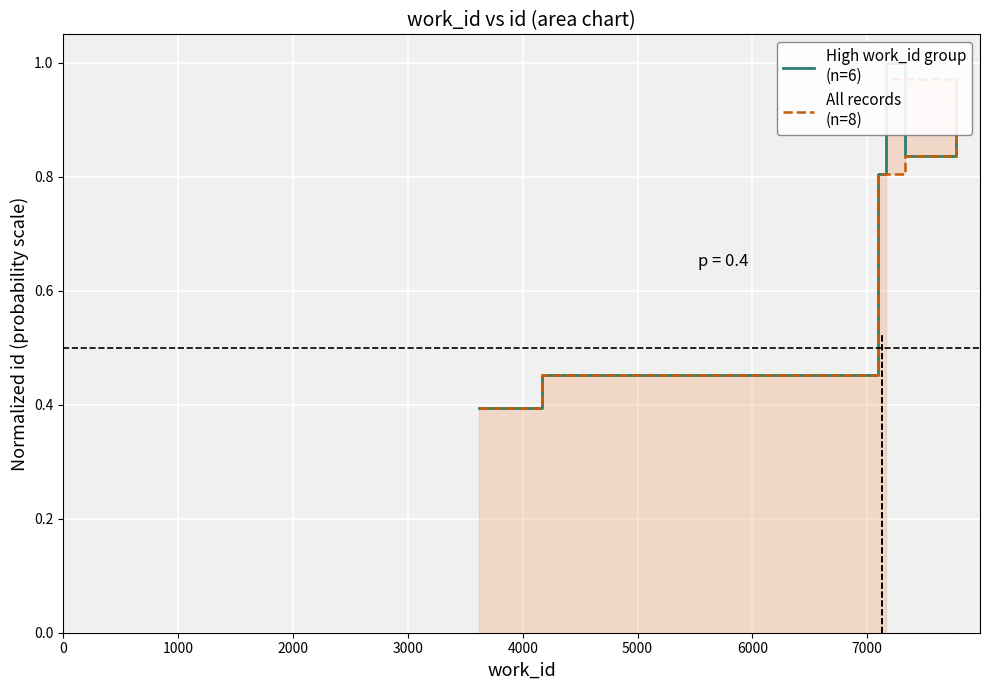

What is the minimum value shown in the chart?

0.4